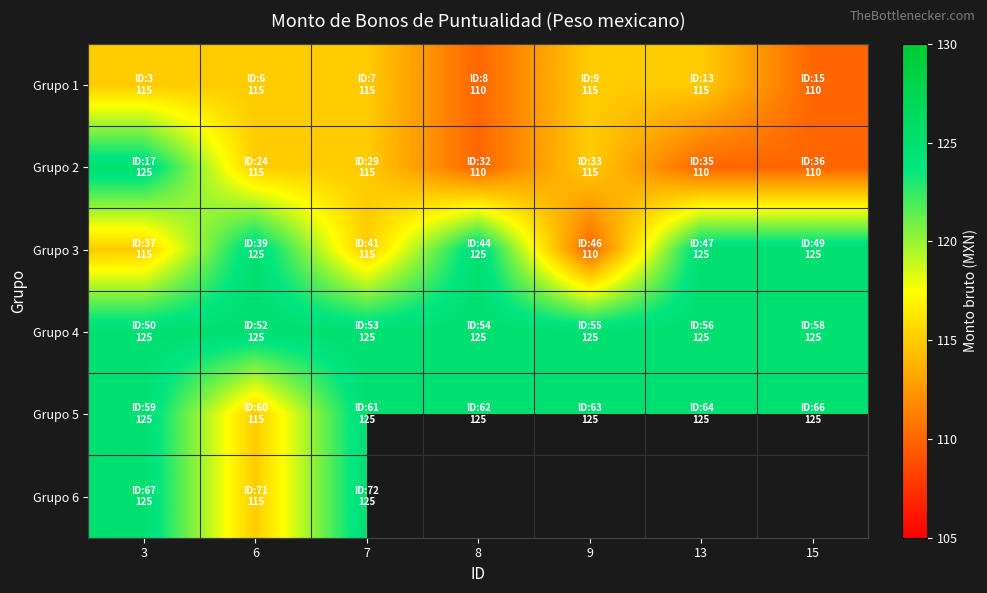

The value of Grupo 2 at 7 is 45.8. True or false?

False